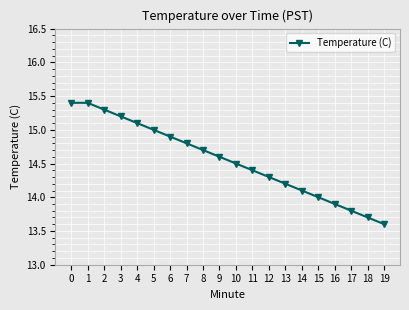

How many categories are shown in the chart?

20